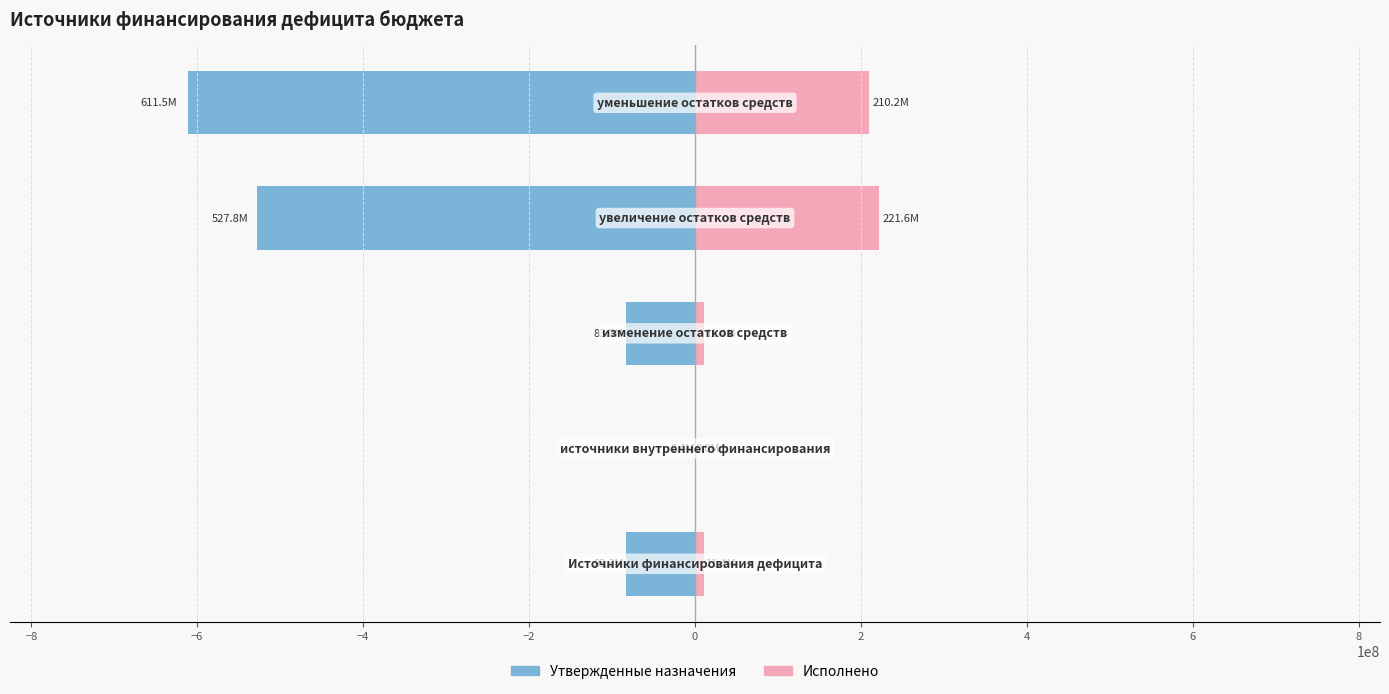

At how many categories does at least one series exceed 153850783?

2